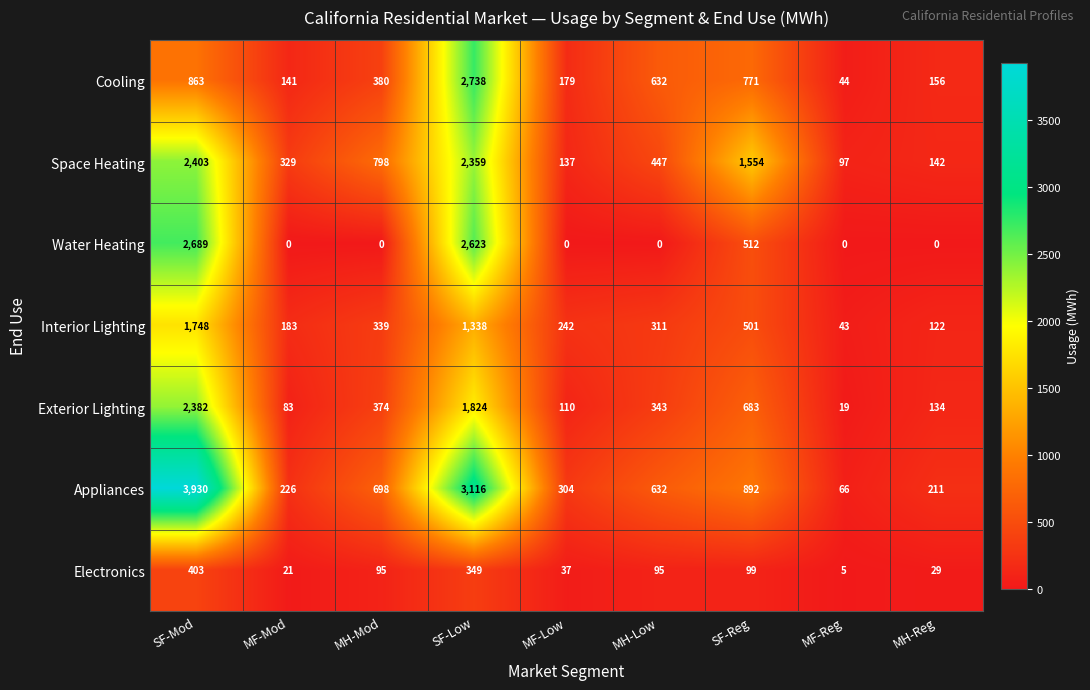

Which series has the largest total across all categories?

Appliances